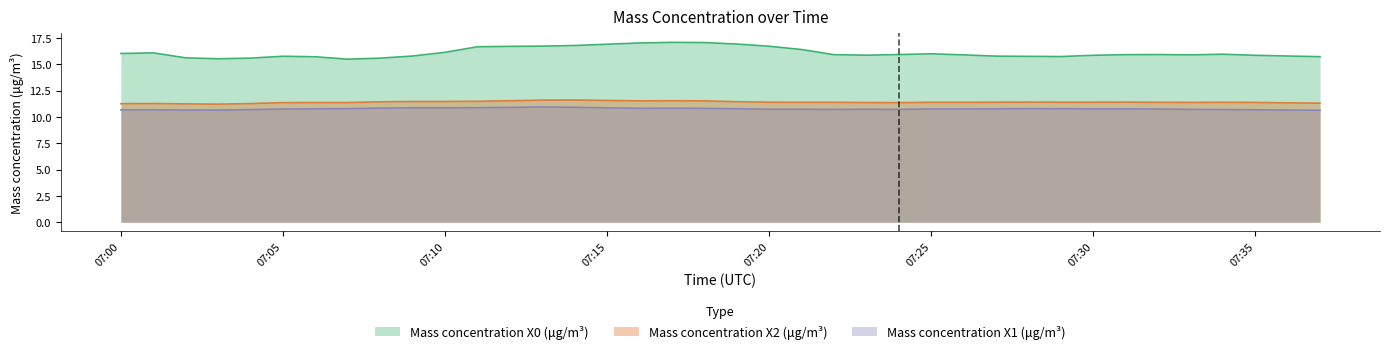

Rank the series at 2022-02-25 07:27:00 from lowest to highest value.

Mass concentration X1 (μg/m³), Mass concentration X2 (μg/m³), Mass concentration X0 (μg/m³)